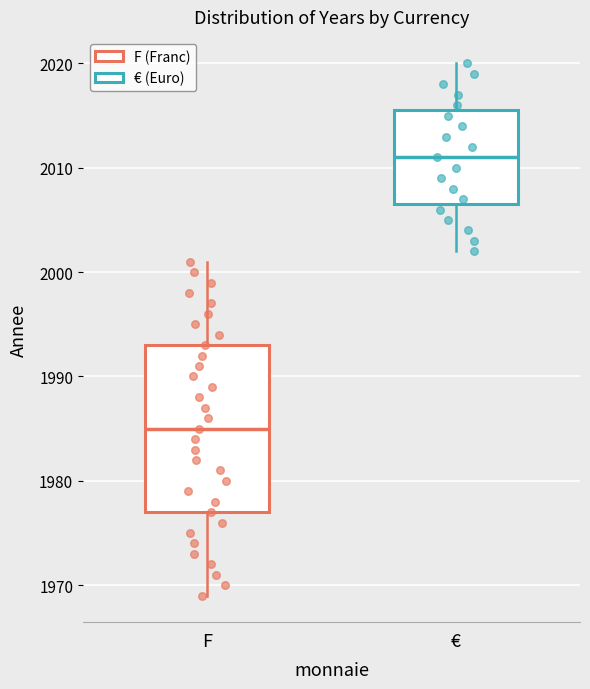

Reading left to right, transcribe this box plot: for each box, give where its median line is, the range the box spans, and where its two whiskers end, as read against the y-axis. The values are not printed on the chart, so give them approximately, as read against the axis.

F: median 1985, box 1977 to 1993, whiskers 1969 to 2001
€: median 2011, box 2007 to 2016, whiskers 2002 to 2020